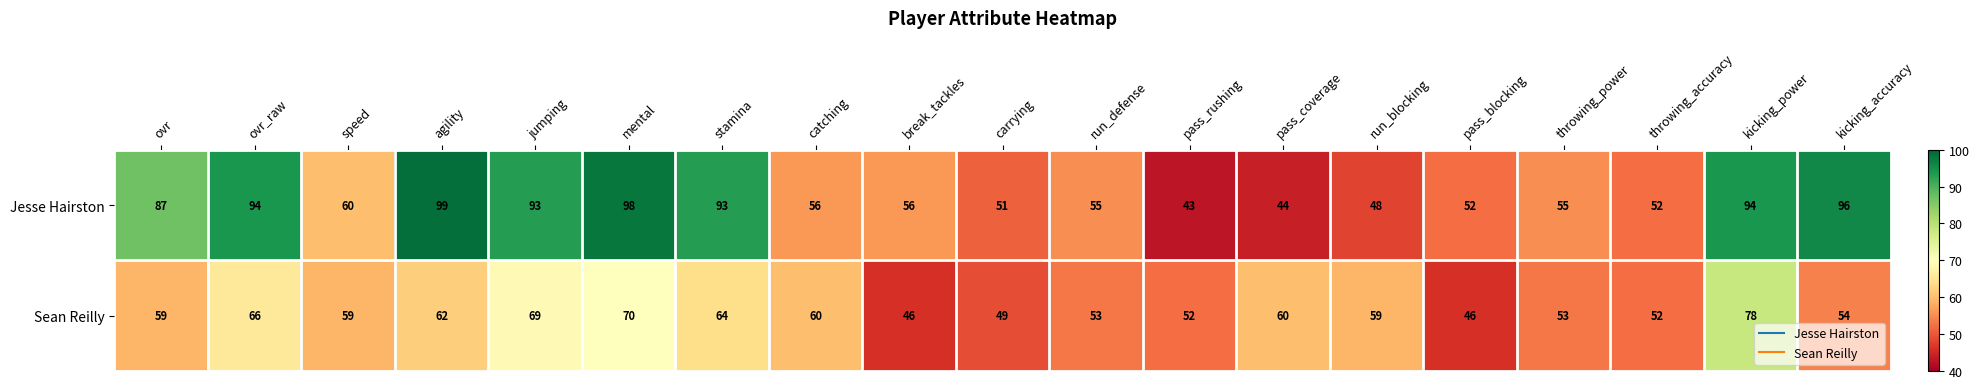

What is the difference between the Sean Reilly values at mental and pass_coverage?

10